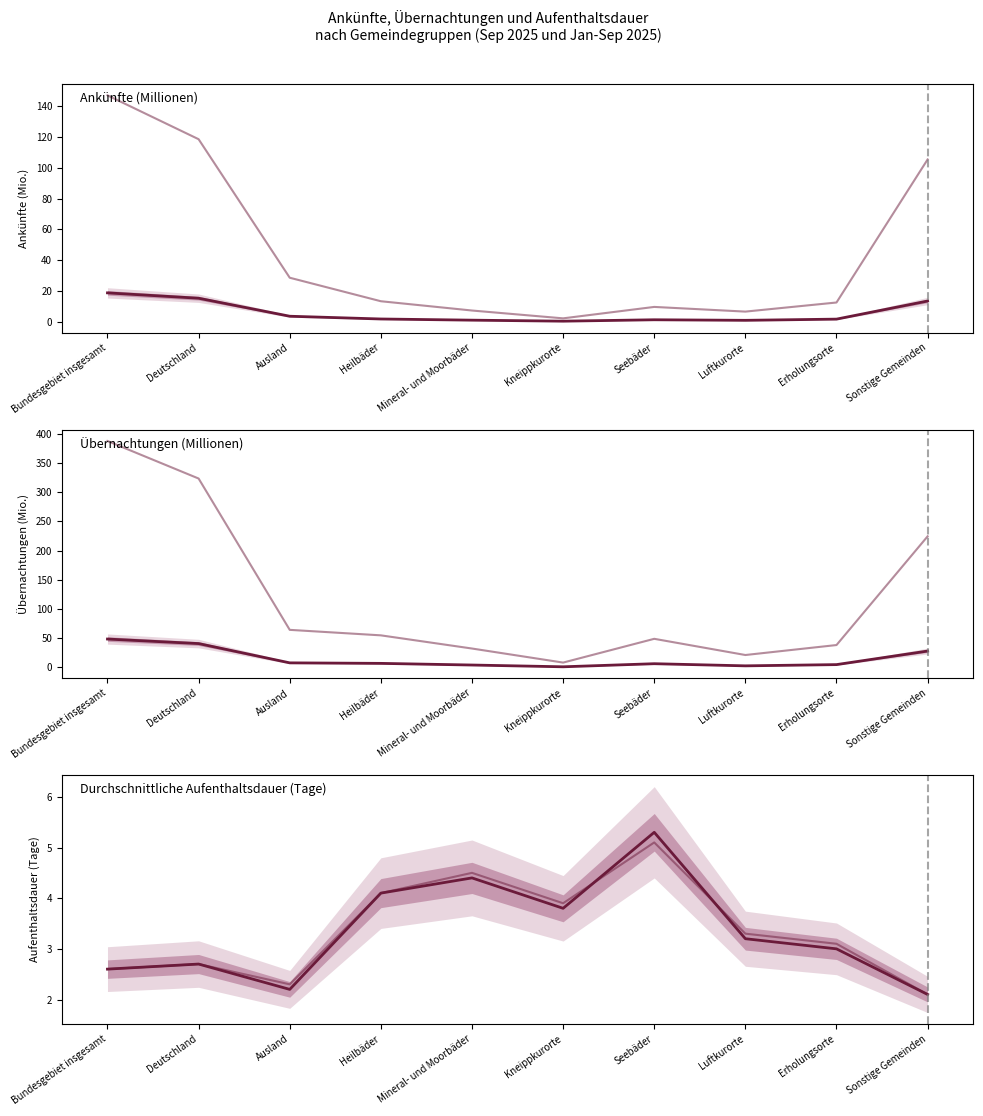

What is the lowest value of the Jan-Sep 2025 series?

2.1